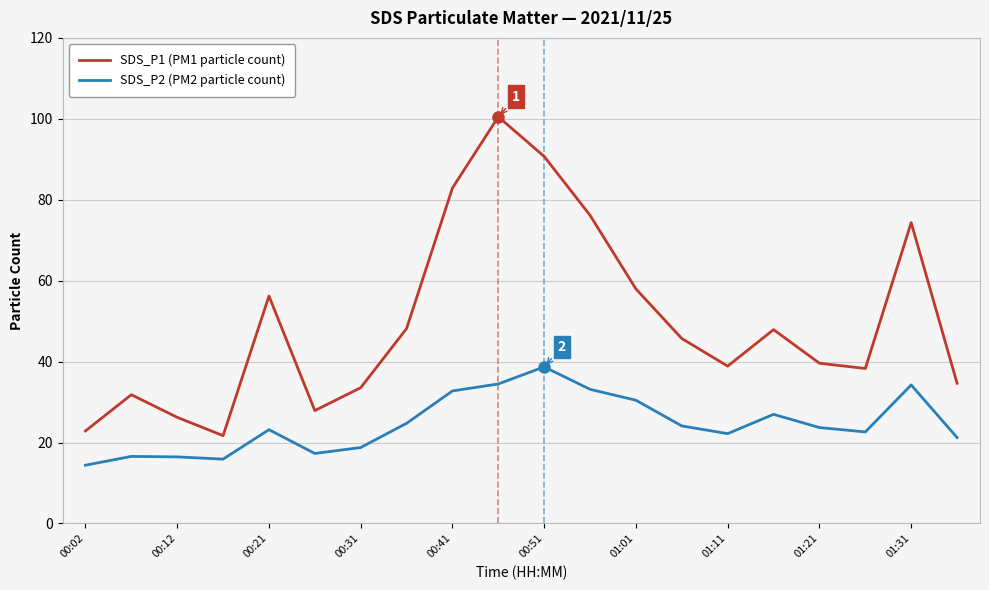

What is the highest value of the SDS_P1 (PM1 particle count) series?

100.5